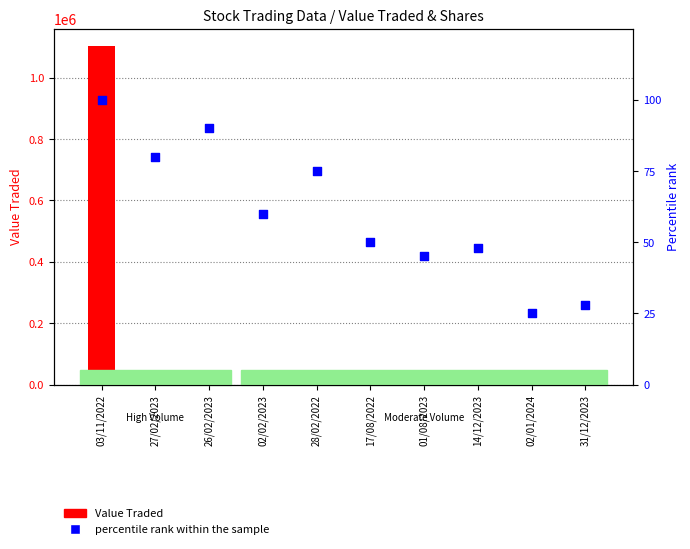

Which series contains the lowest Y value?

percentile rank within the sample